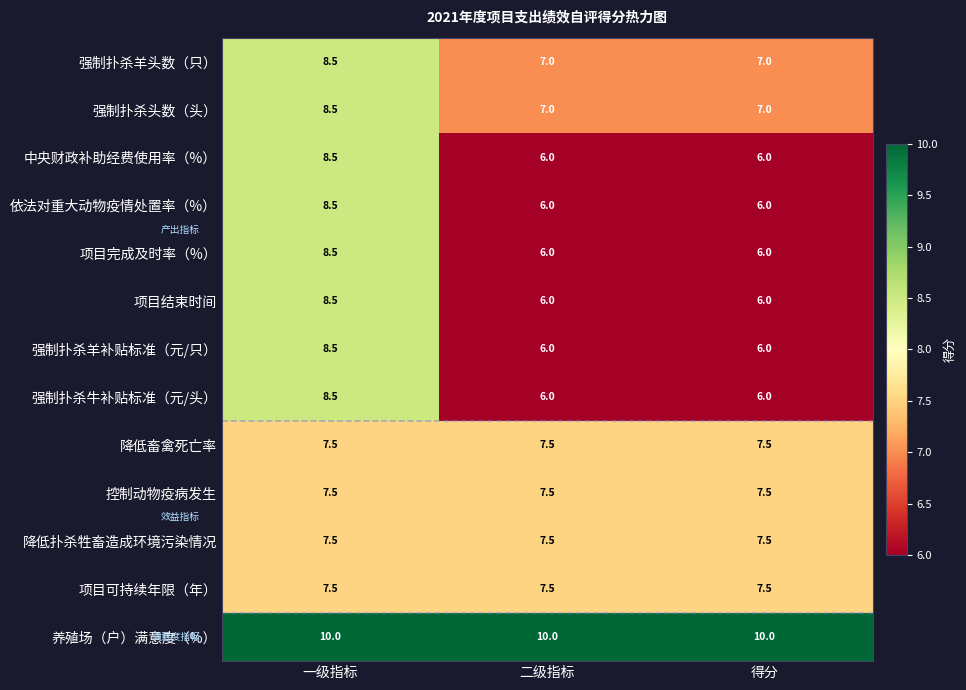

At how many categories does at least one series exceed 8?

3